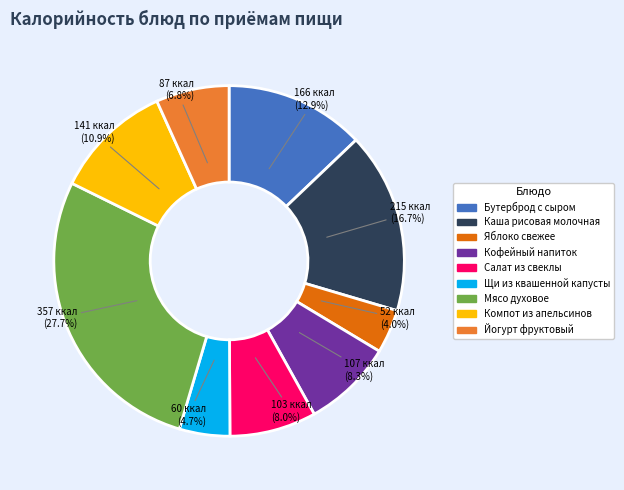

To the nearest percent, what is the average slice percentage?

11%